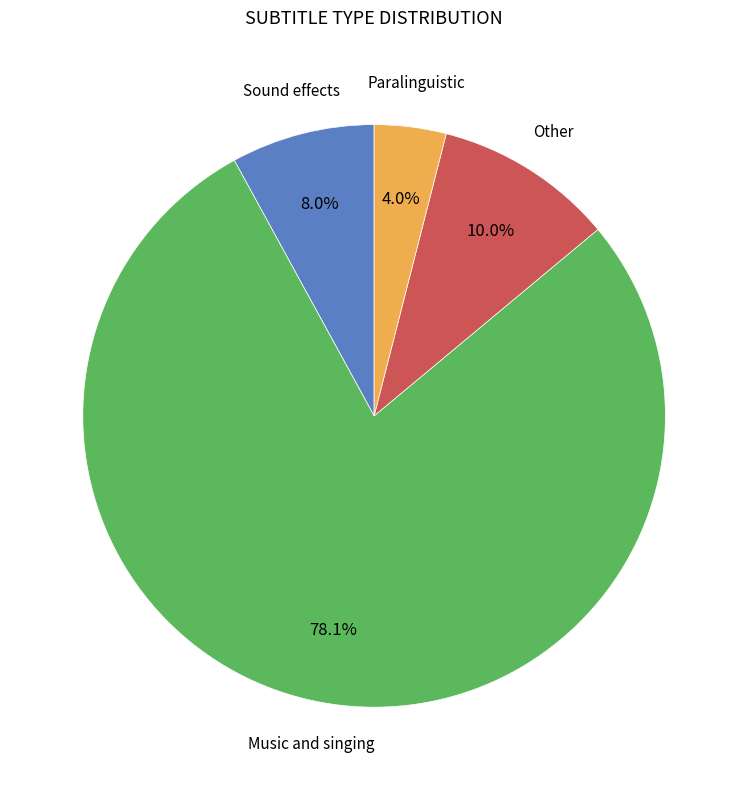

Is there any slice that represents more than half of the pie?

Yes